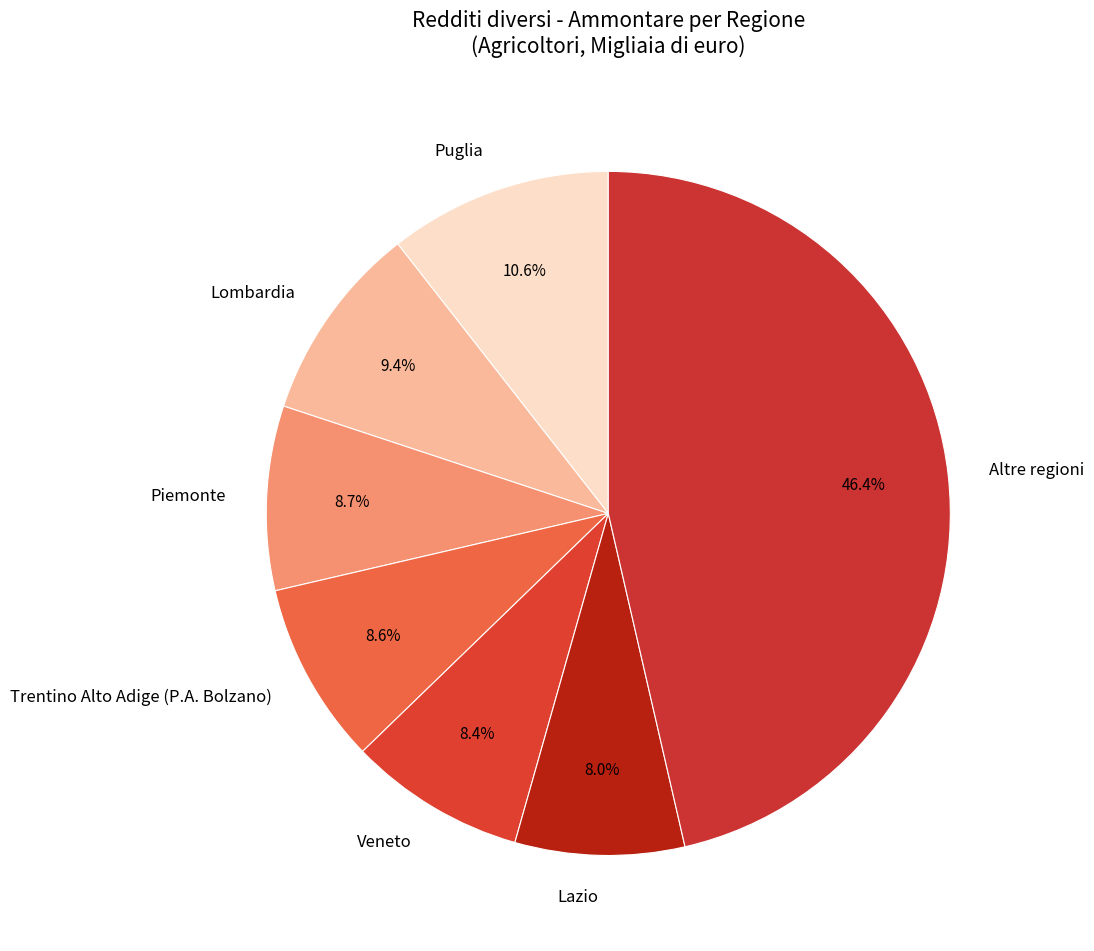

Does Piemonte represent more than half of the total?

No